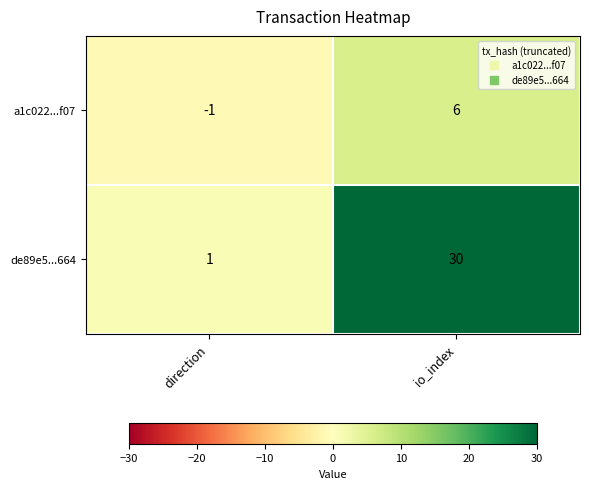

What is the sum of all a1c022...f07 values?

5